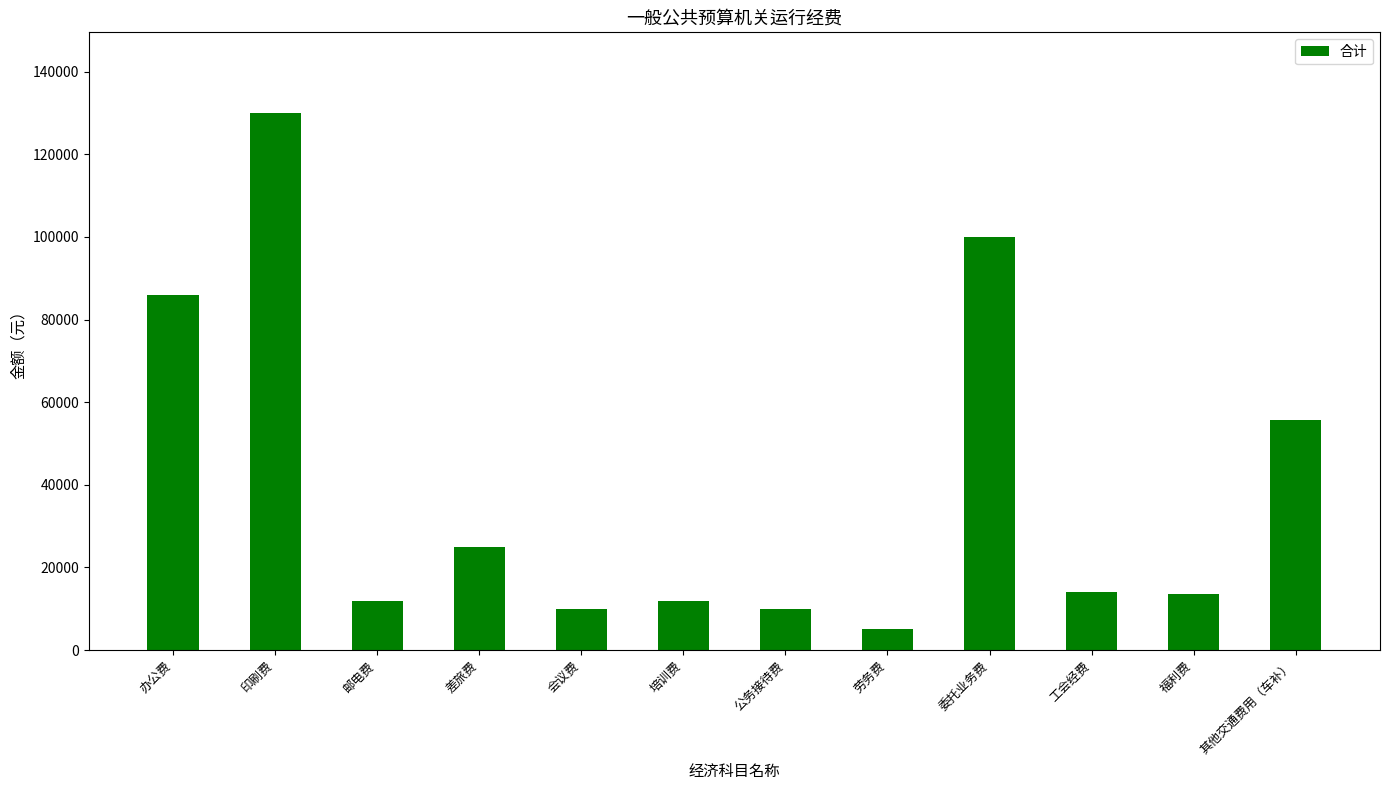

What is the greatest value displayed?

130000.0